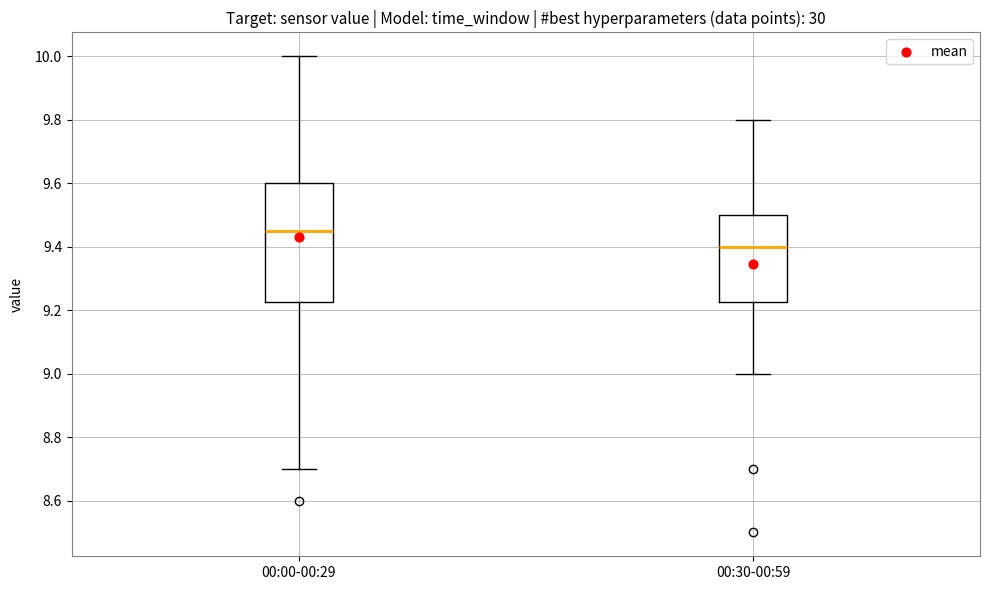

Where is the upper edge of the box for 00:30-00:59 on the y-axis? The values are not printed on the chart, so give them approximately, as read against the axis.

9.50